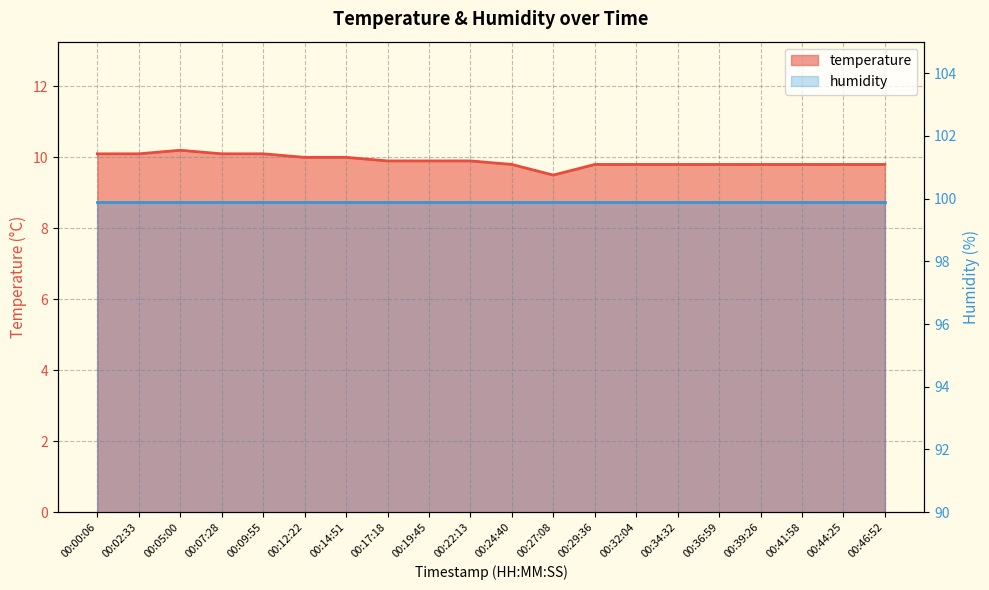

What is the difference between the maximum and minimum values?

0.7